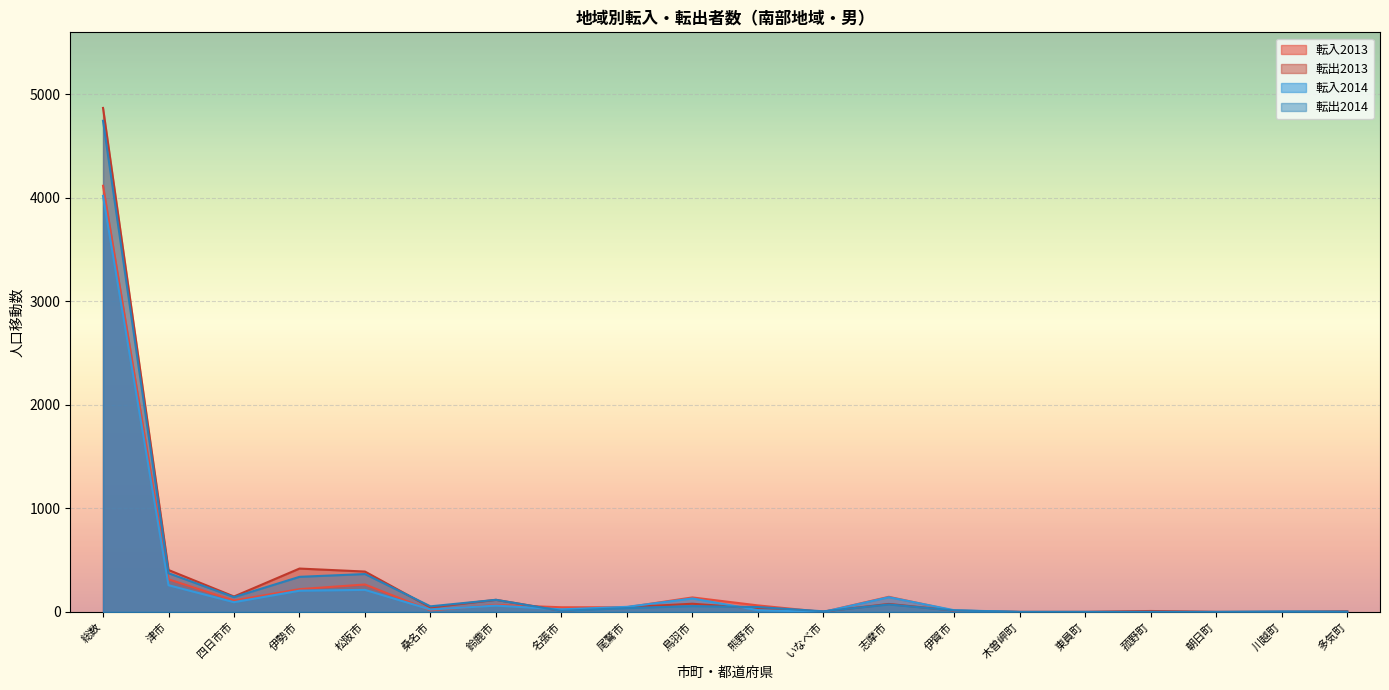

List the labels in order of 転入2013 value, smallest first.

いなべ市, 木曽岬町, 東員町, 朝日町, 川越町, 多気町, 菰野町, 伊賀市, 桑名市, 名張市, 尾鷲市, 熊野市, 鈴鹿市, 四日市市, 鳥羽市, 志摩市, 伊勢市, 松阪市, 津市, 総数